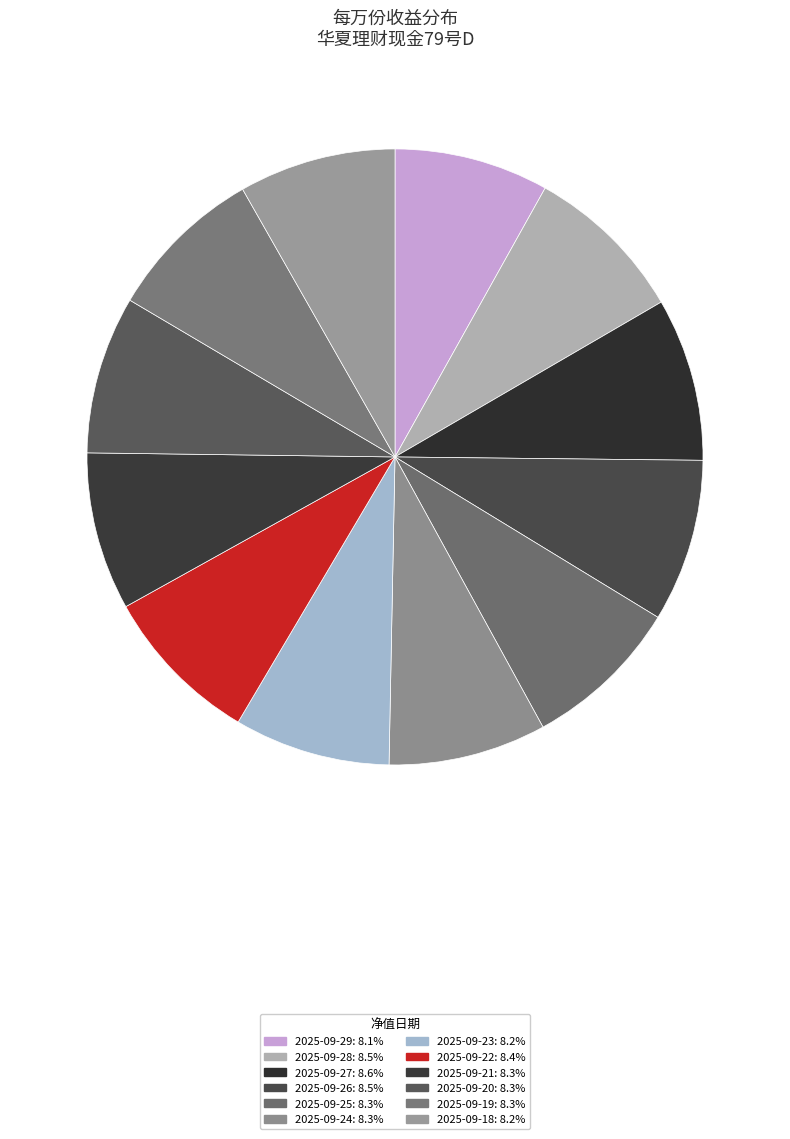

How many slices are in this pie chart?

12